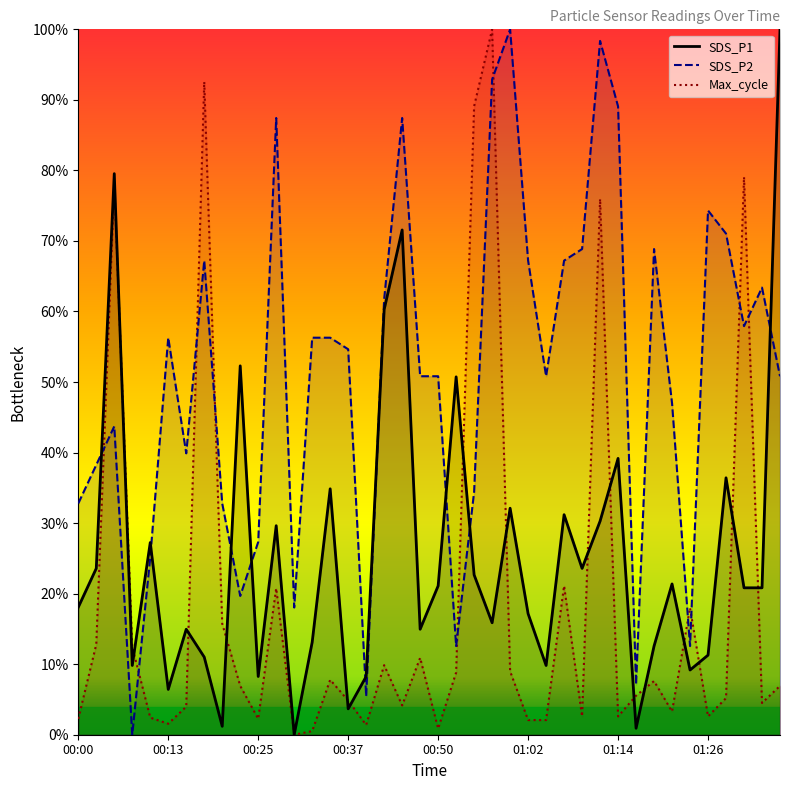

In SDS_P2, how many points are lower than both neighbors (excluding endpoints)?

10